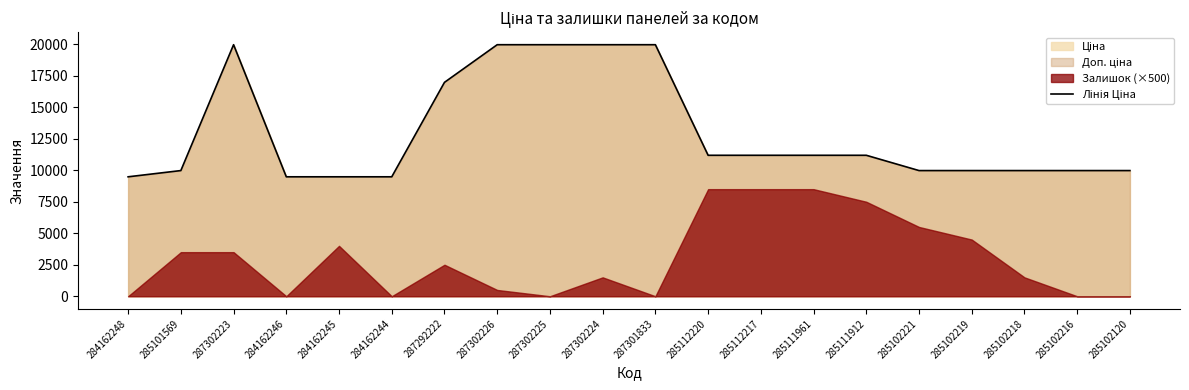

Rank the categories by value from highest to lowest.

287302223, 287302226, 287302225, 287302224, 287301833, 287292222, 285112220, 285112217, 285111961, 285111912, 285101569, 285102221, 285102219, 285102218, 285102216, 285102120, 284162248, 284162246, 284162245, 284162244